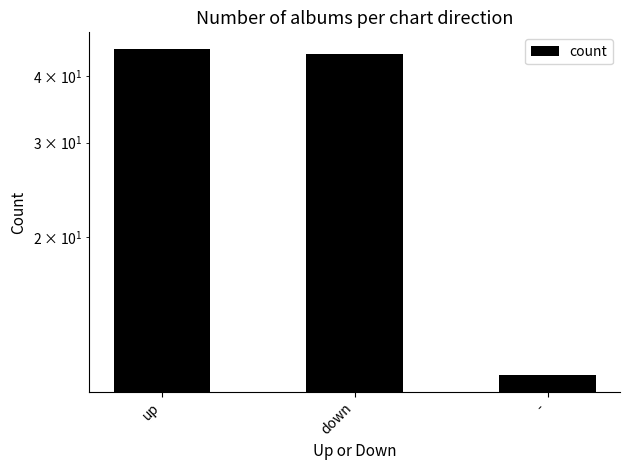

Are the bars horizontal?

No